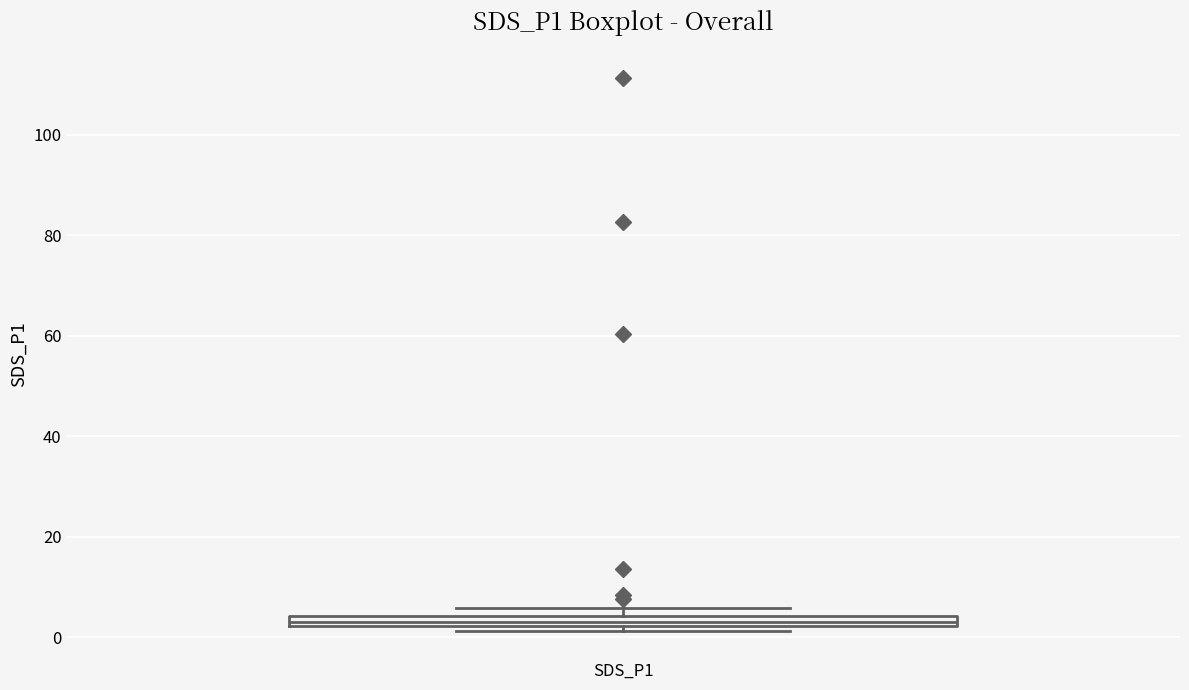

Where is the lower edge of the box for SDS_P1 on the y-axis? The values are not printed on the chart, so give them approximately, as read against the axis.

2